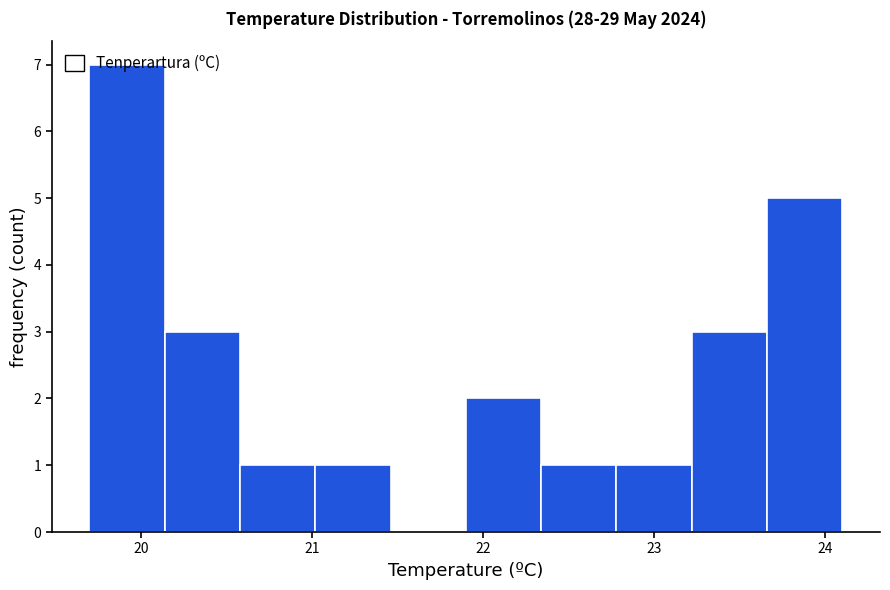

What is the height of the bar covering 22.78 to 23.22 on the x-axis? Neither the bar edges nor the heights are printed on the chart, so give them approximately, as read against the axes.

1